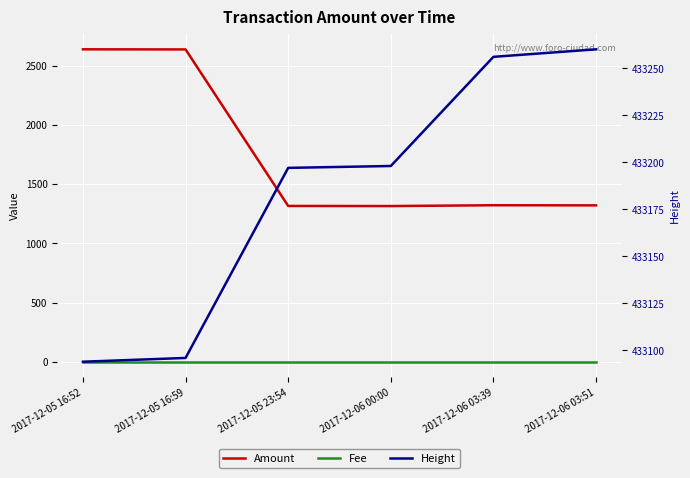

What is the difference between the highest and lowest values at 2017-12-05 16:59?

433095.0